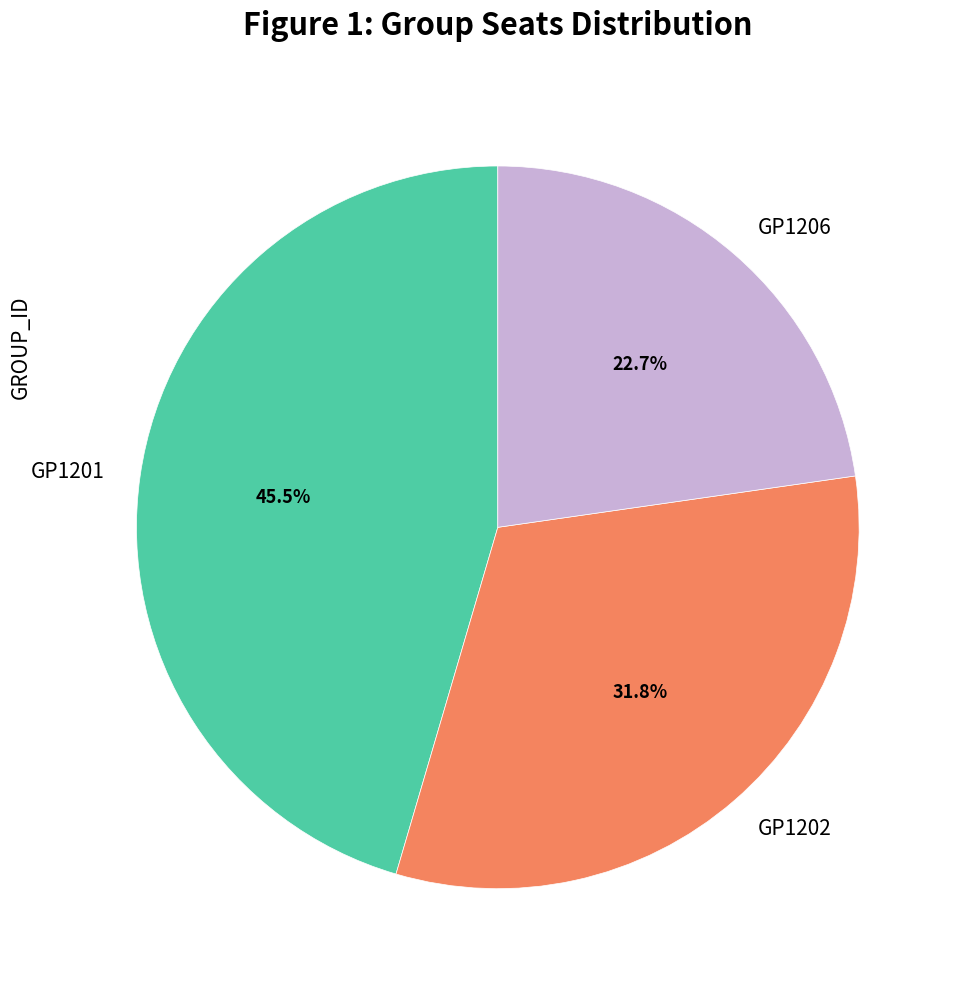

What is the largest slice in the pie chart?

GP1201